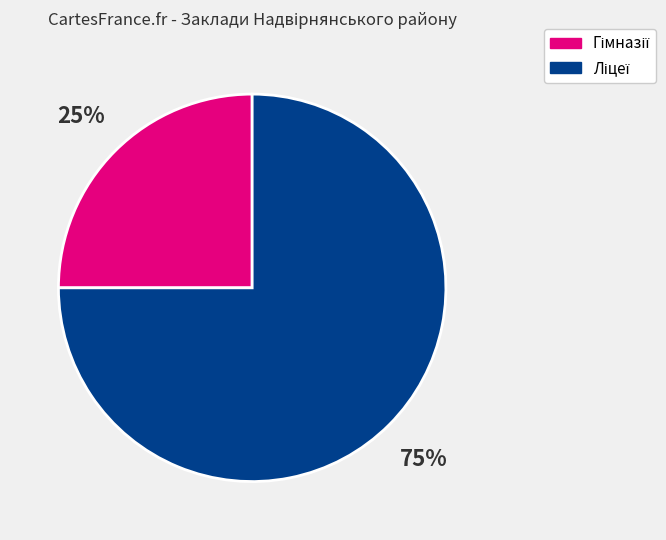

To the nearest percent, what is the average slice percentage?

50%